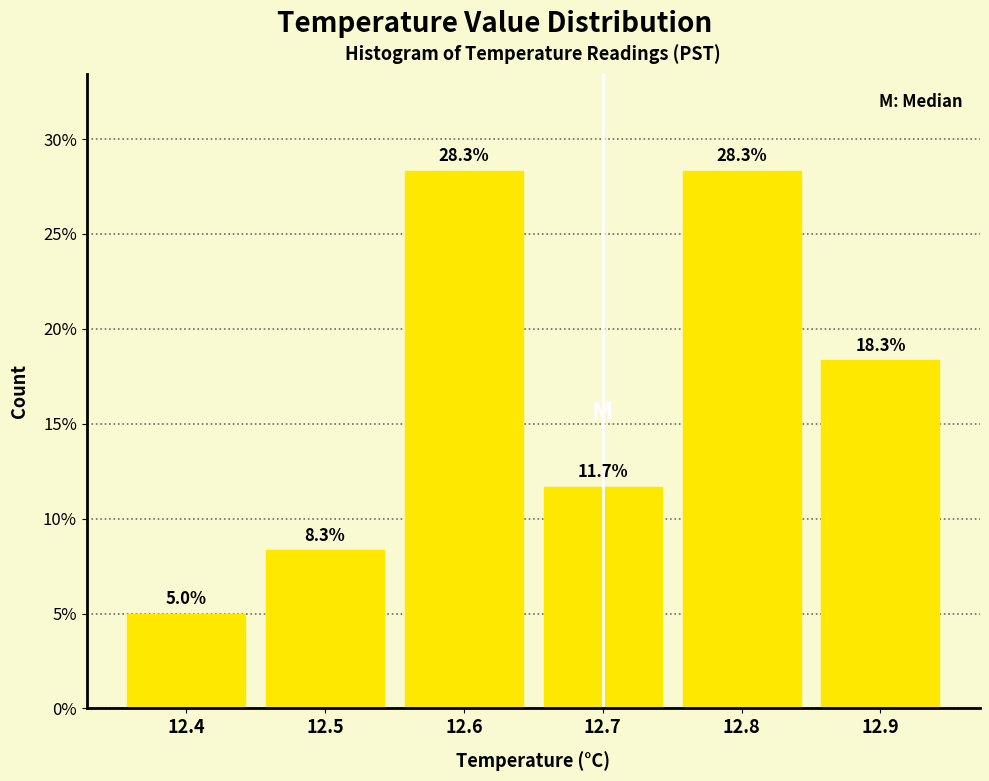

Reading left to right, extract all data points from this chart.

5.0	8.3	28.3	11.7	28.3	18.3